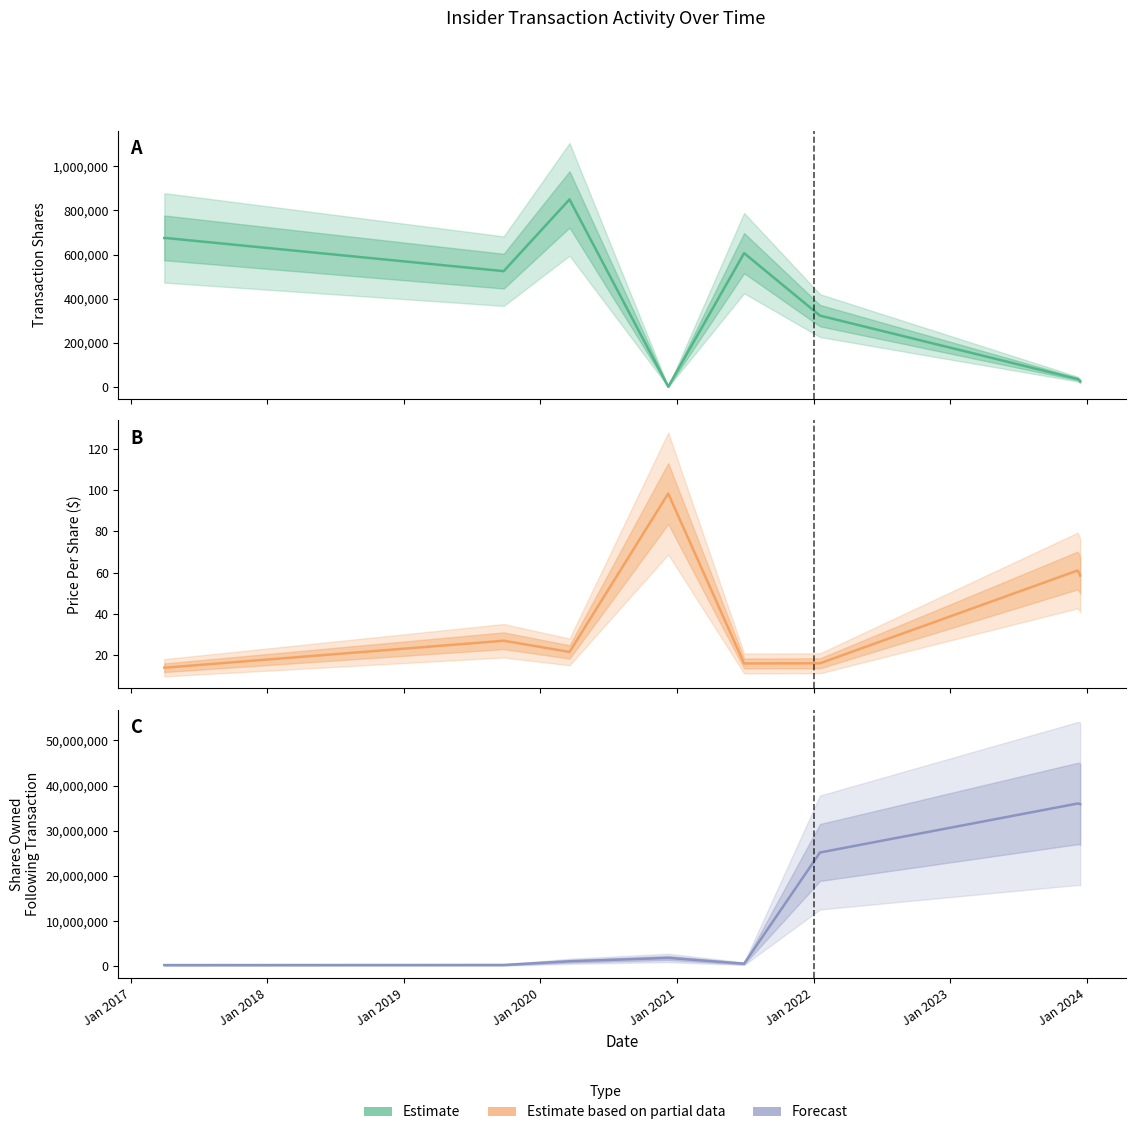

Reading left to right, transcribe all the data shown in this chart.

transactionShares: 675000.0	675000.0	525000.0	525000.0	850000.0	1438.0	606518.0	323465.0	36264.0	30526.0	25144.0
transactionPricePerShare: 14.0	14.0	27.0	27.0	21.6	98.2	16.0	16.1	61.0	59.6	58.5
sharesOwnedFollowingTransaction: 296382.0	296382.0	325500.0	325500.0	1139338.0	1878848.0	606518.0	25208825.0	36040494.0	36009968.0	35882913.0